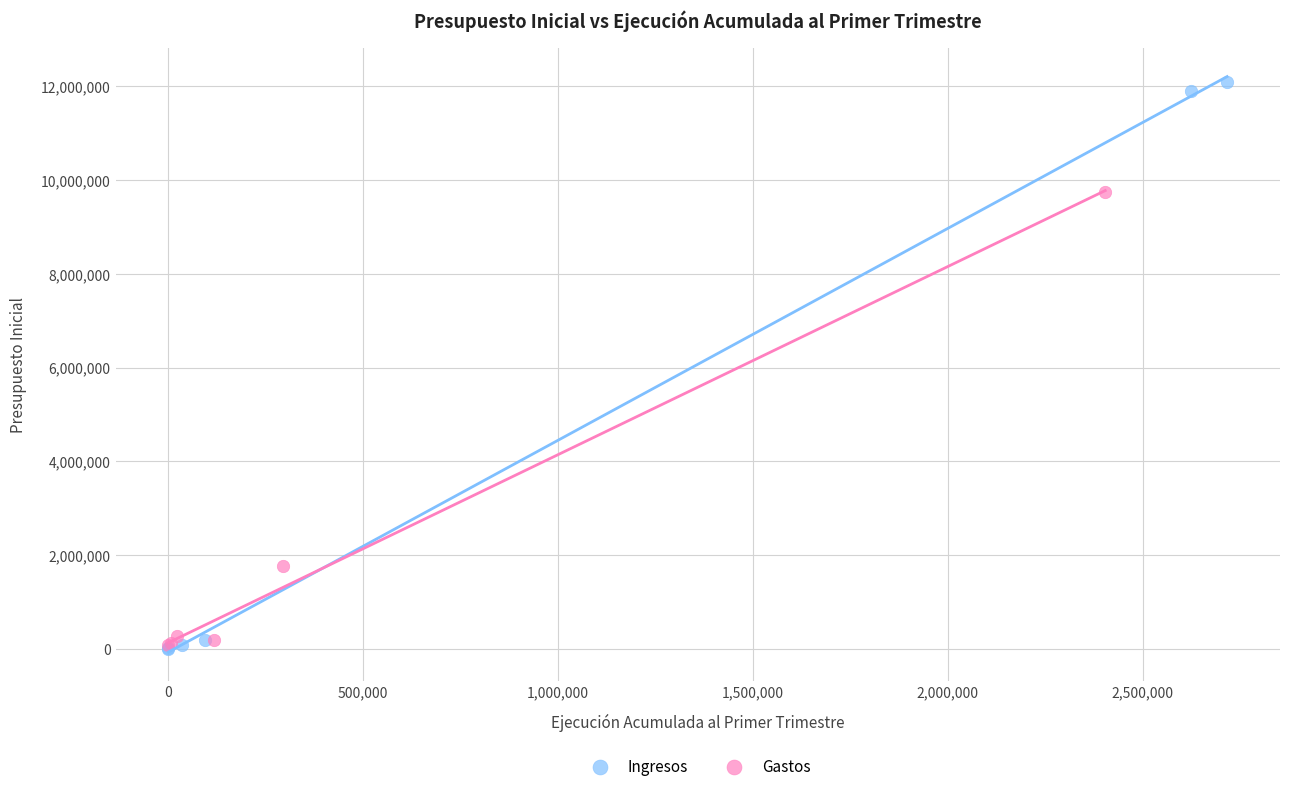

Which series contains the highest Y value?

Ingresos